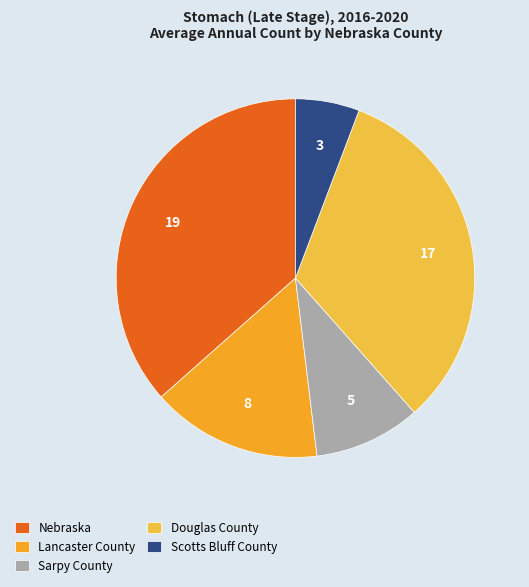

Is Lancaster County the majority of the pie?

No